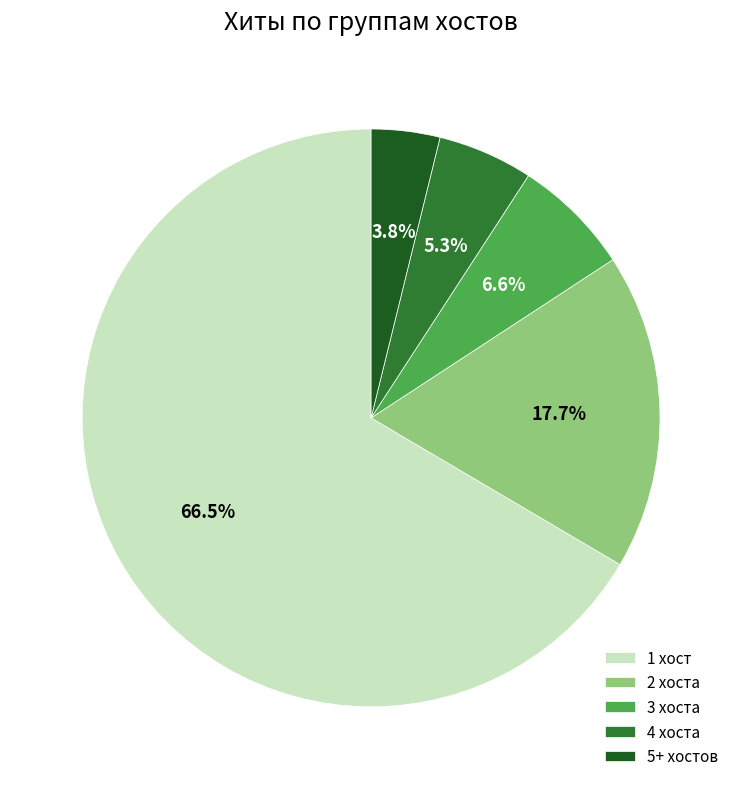

Is there a majority slice in this chart?

Yes